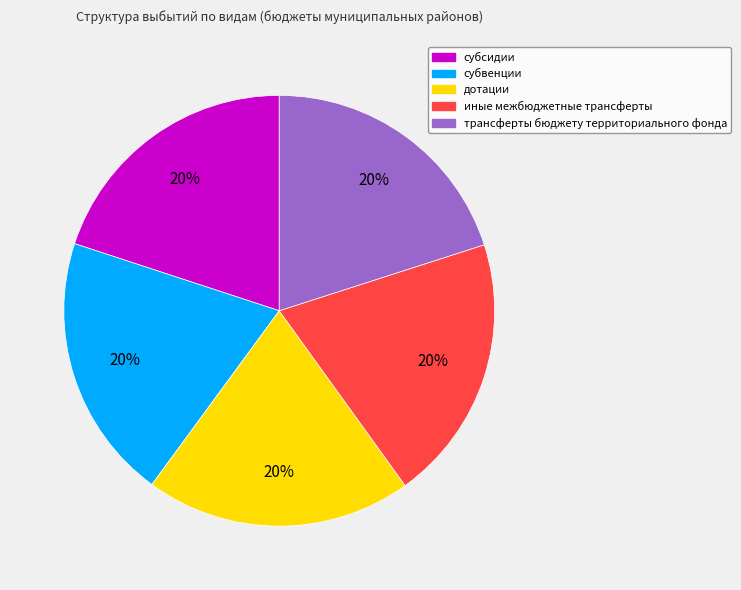

What percentage is the трансферты бюджету территориального фонда slice, to the nearest percent?

20%